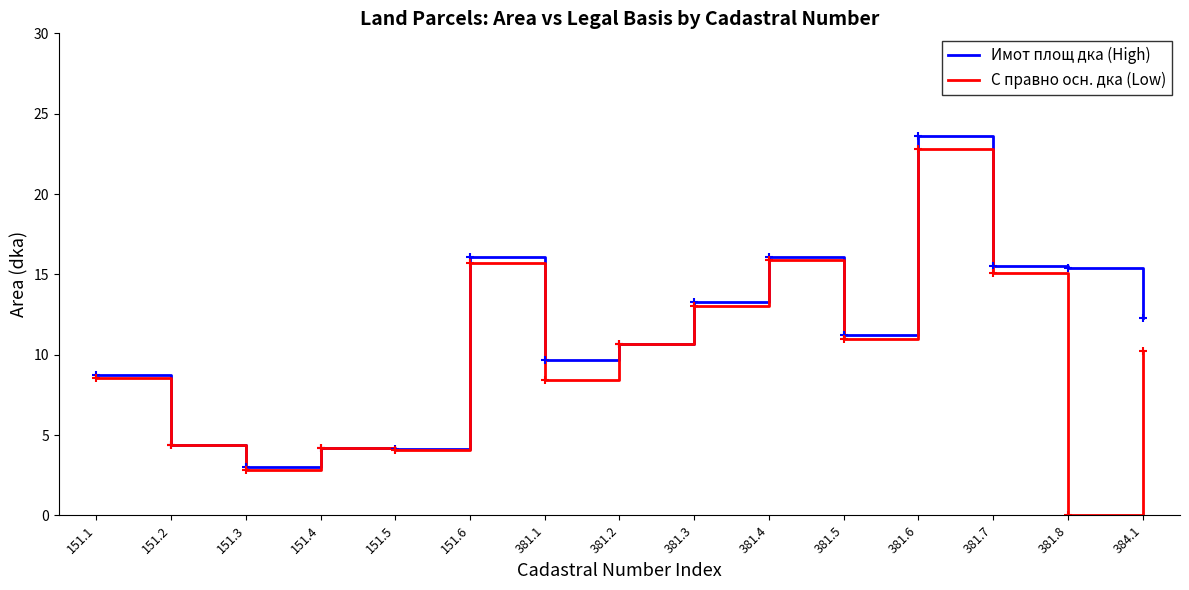

At which label does С правно осн. дка (Low) reach its peak?

381.6